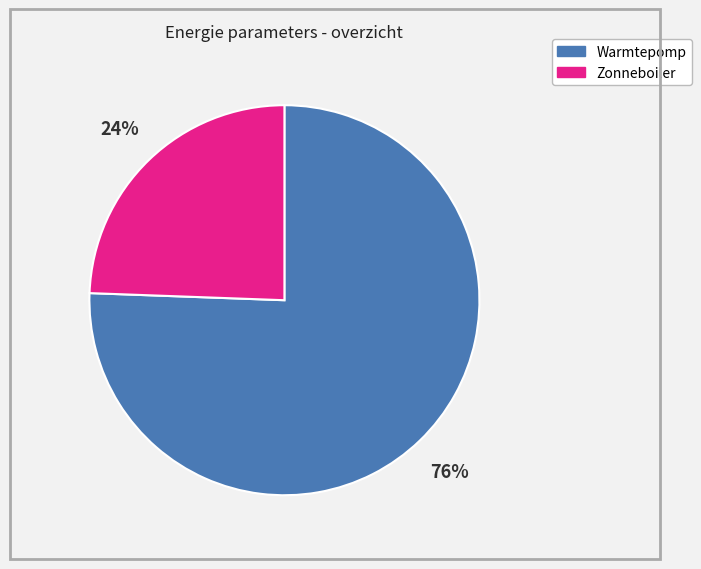

Do Warmtepomp and Zonneboiler together represent more than half of the pie?

Yes